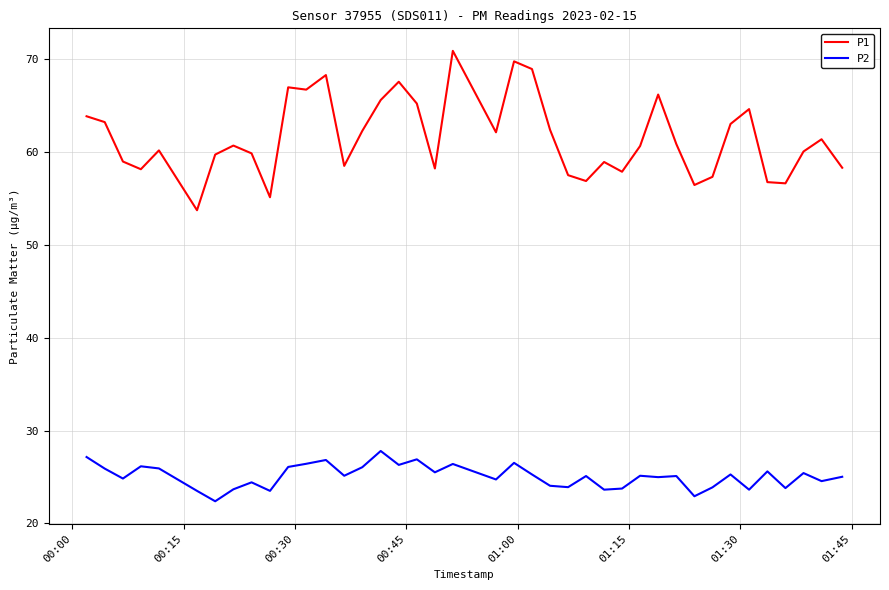

Rank the series by their maximum value, from highest to lowest.

P1, P2